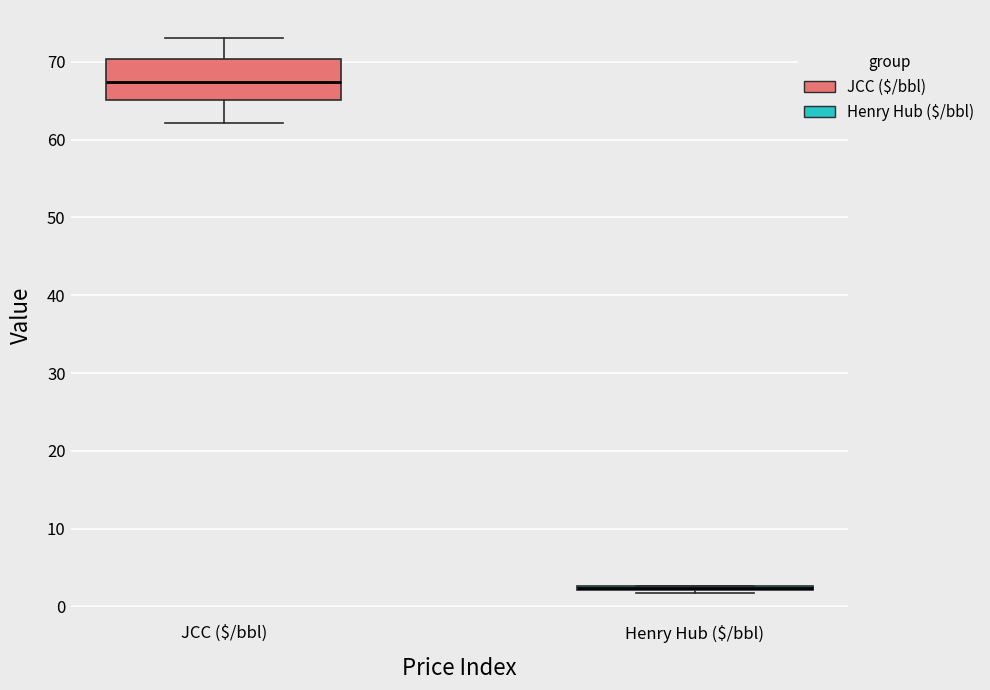

Reading left to right, transcribe this box plot: for each box, give where its median line is, the range the box spans, and where its two whiskers end, as read against the y-axis. The values are not printed on the chart, so give them approximately, as read against the axis.

JCC ($/bbl): median 67, box 65 to 70, whiskers 62 to 73
Henry Hub ($/bbl): box collapsed to a line at 2, whiskers 2 to 3